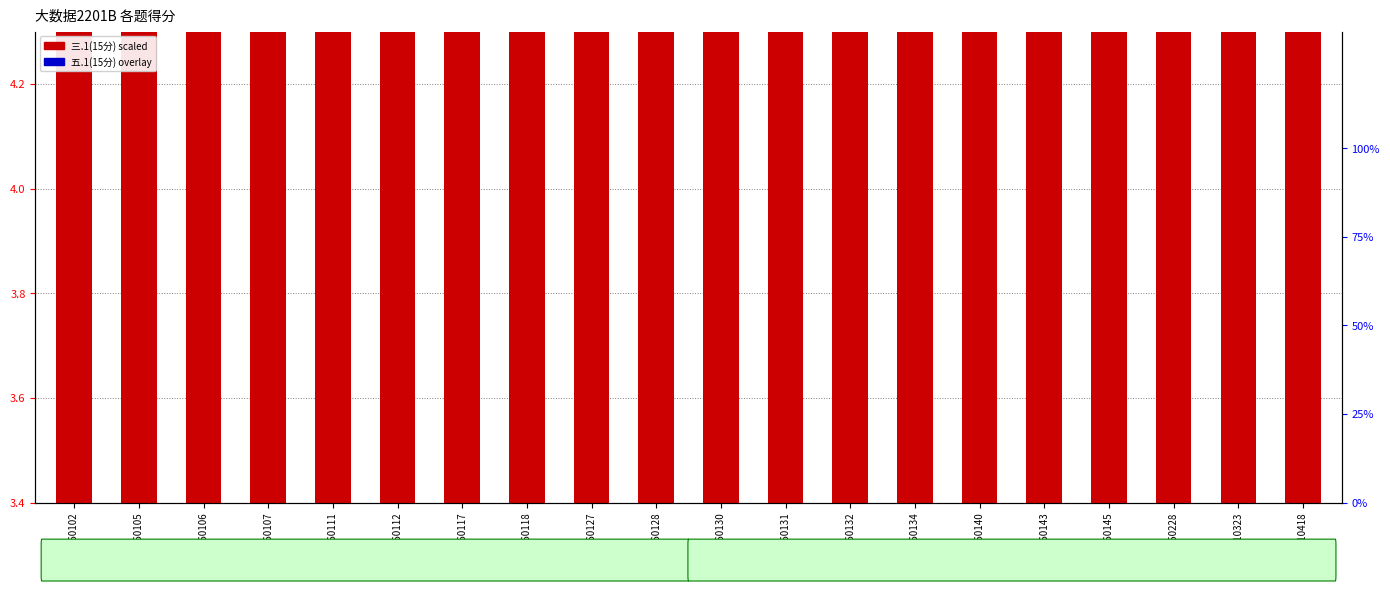

At which category is the sum across all series the highest?

2234160145